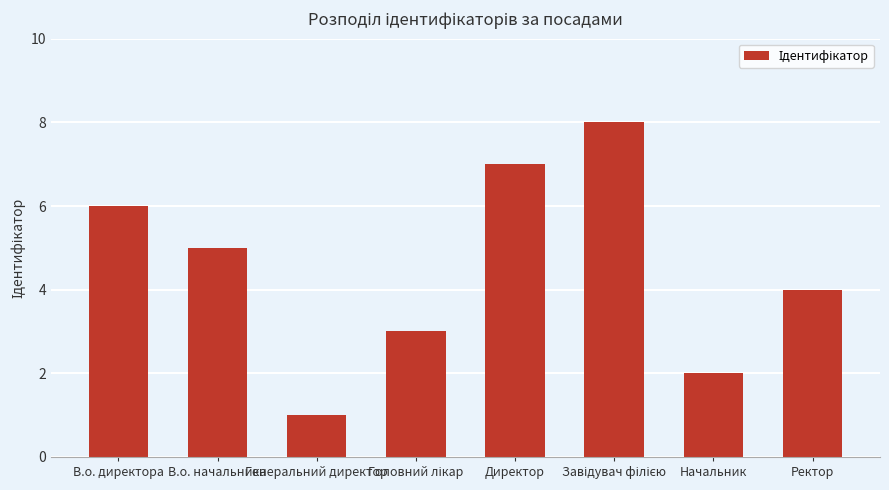

What is the ratio of the value at В.о. директора to the value at В.о. начальника?

1.2